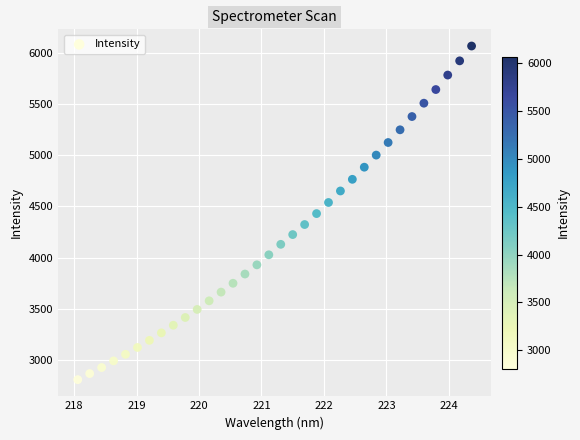

What is the range of Y values (max minus min)?

3261.5